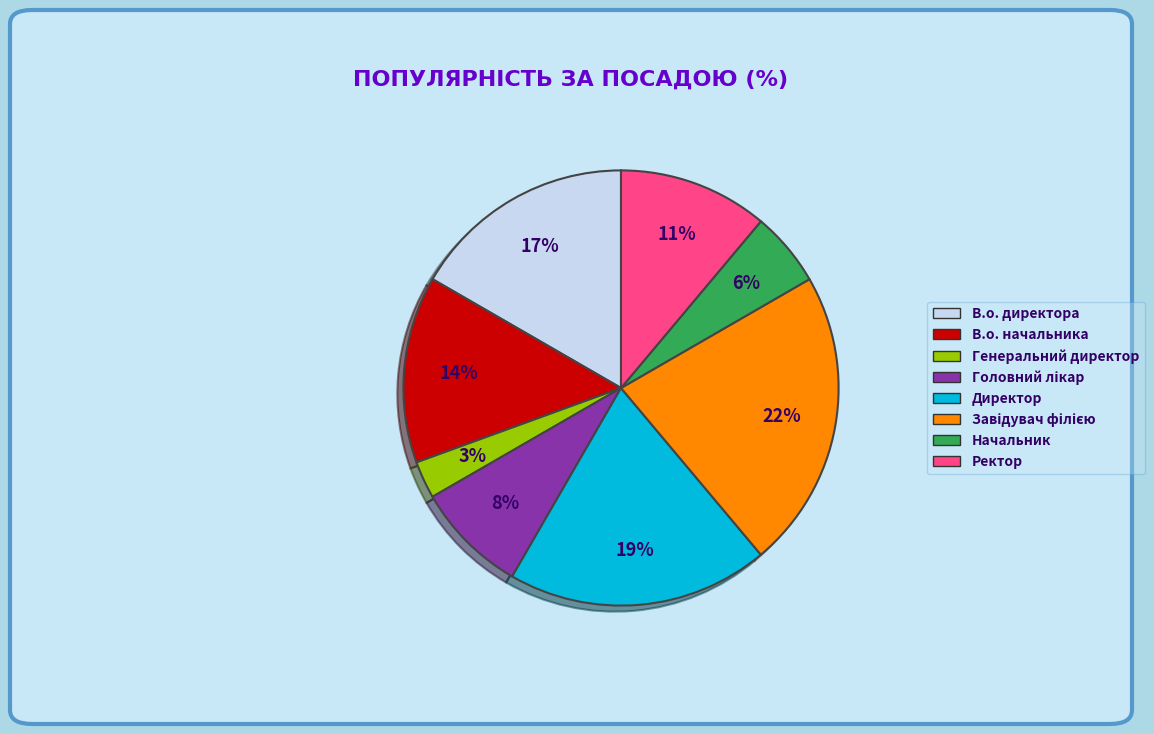

Is there any slice that represents more than half of the pie?

No